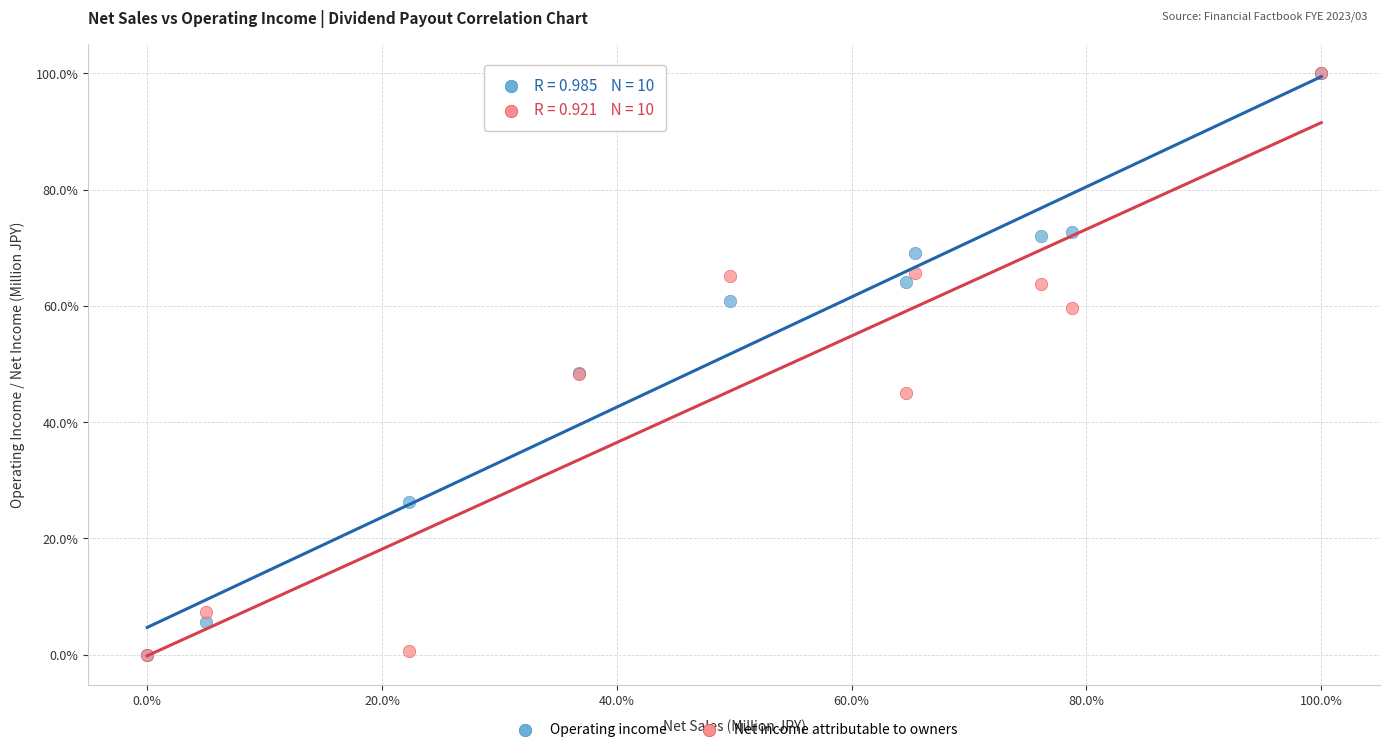

What are all the series names shown in the legend?

Operating income, Net income attributable to owners